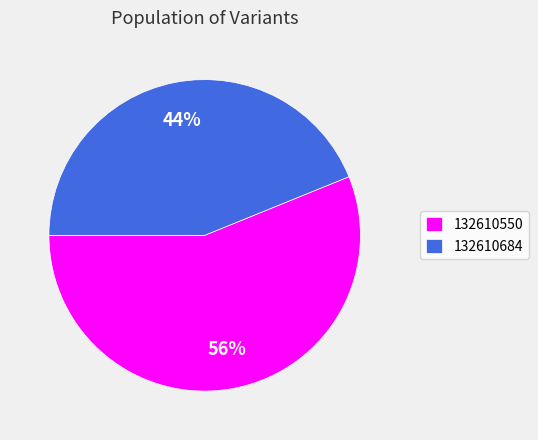

To the nearest percent, what is the combined percentage of 132610550 and 132610684?

100%